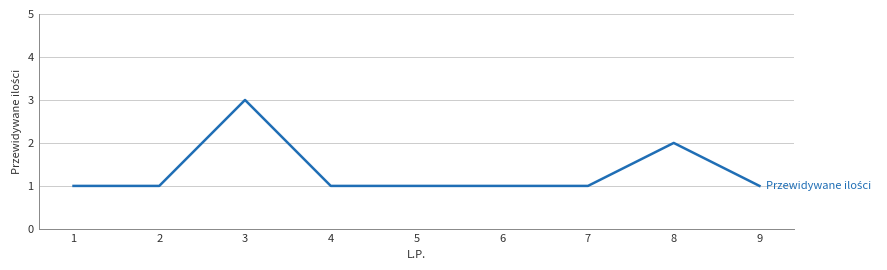

At which category does the chart reach its peak across all series?

3